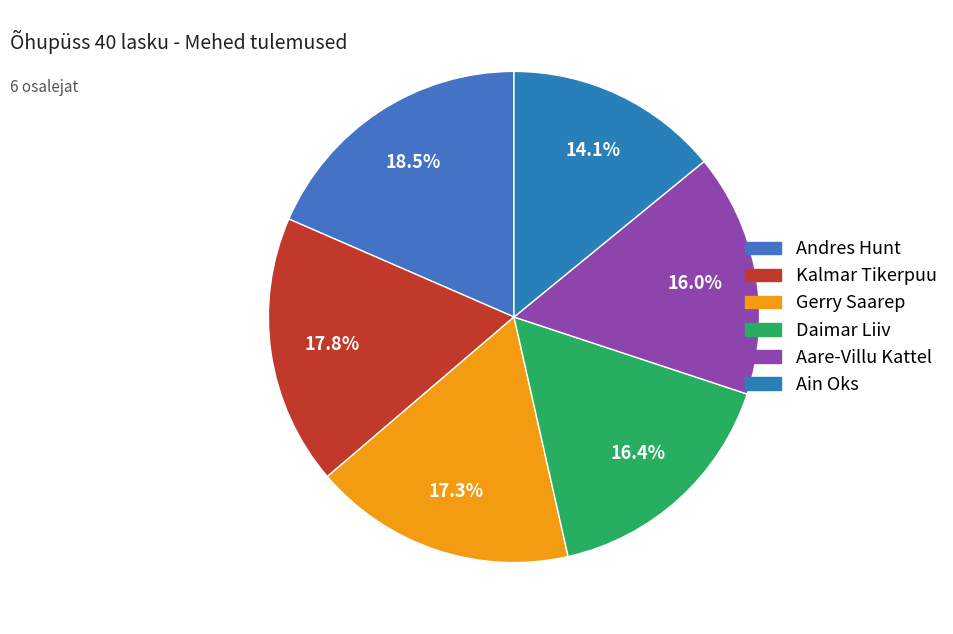

To the nearest percent, what is the difference between the largest and smallest slice percentages?

4%